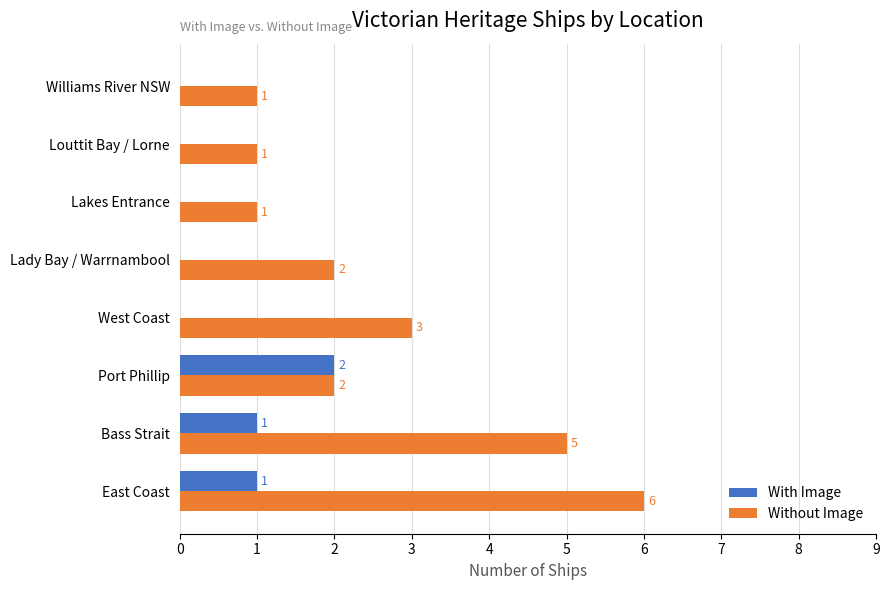

What is the total value across all series at West Coast?

3